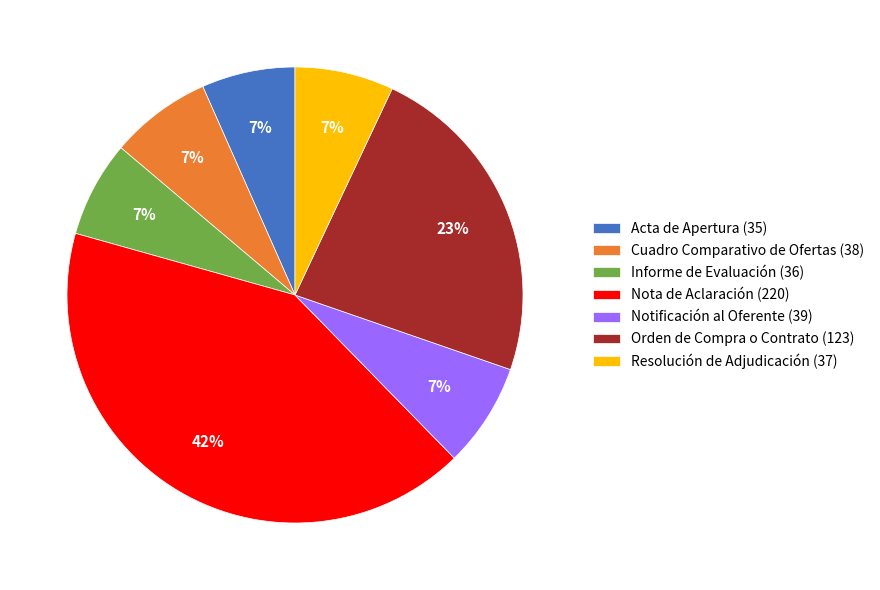

Is the sum of Informe de Evaluación (36) and Nota de Aclaración (220) greater than half?

No